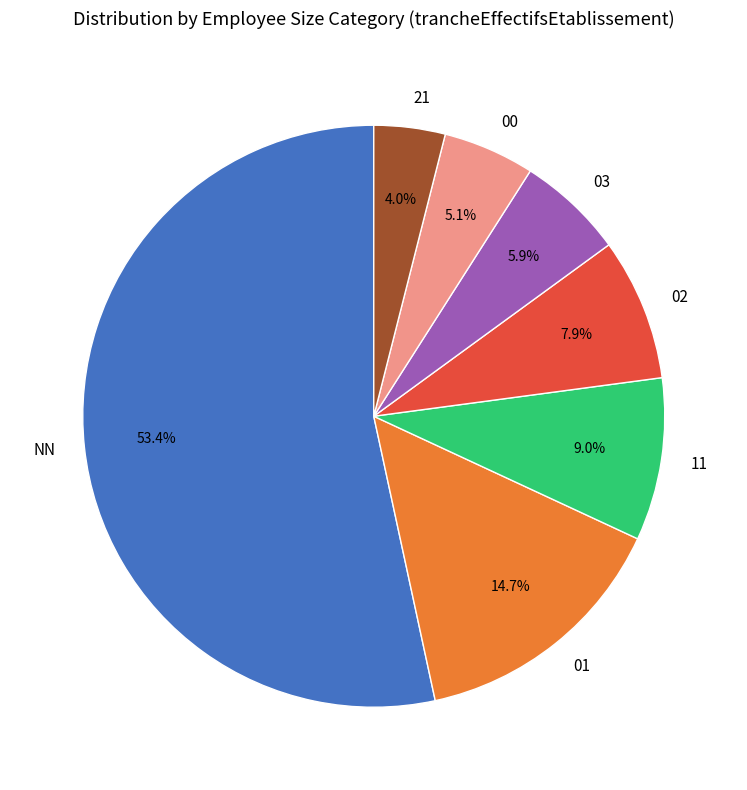

Which has a higher value, 11 or 02?

11